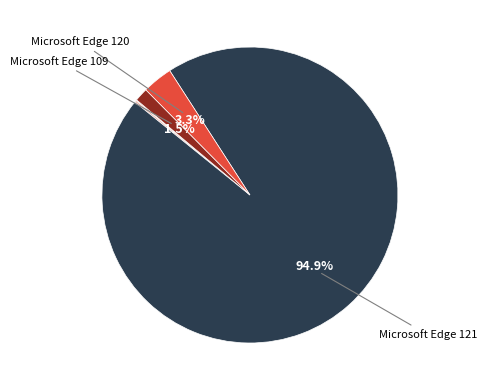

Is there any slice that represents more than half of the pie?

Yes